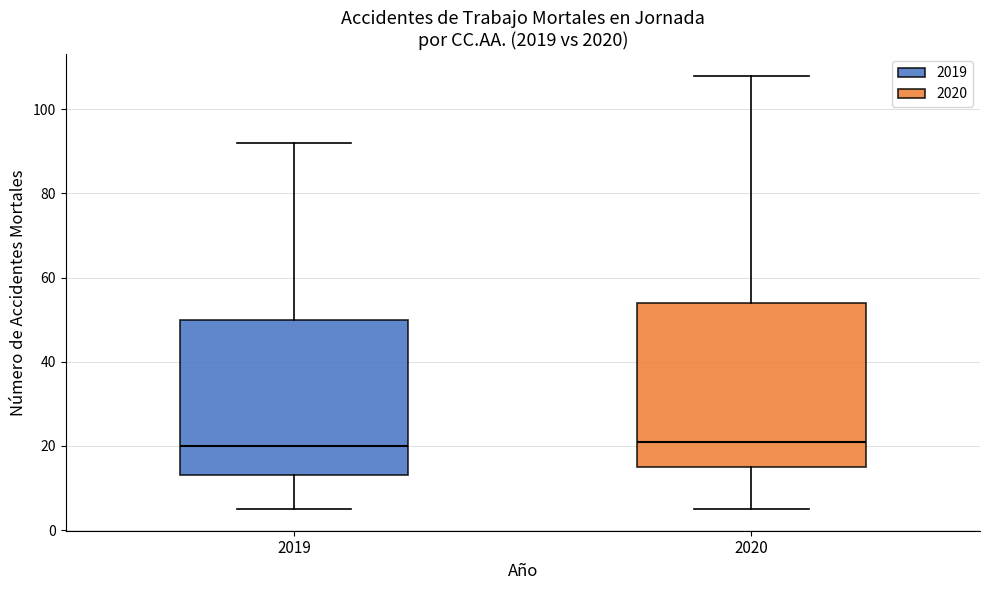

Comparing the boxes themselves (not the whiskers), which one is the tallest?

2020